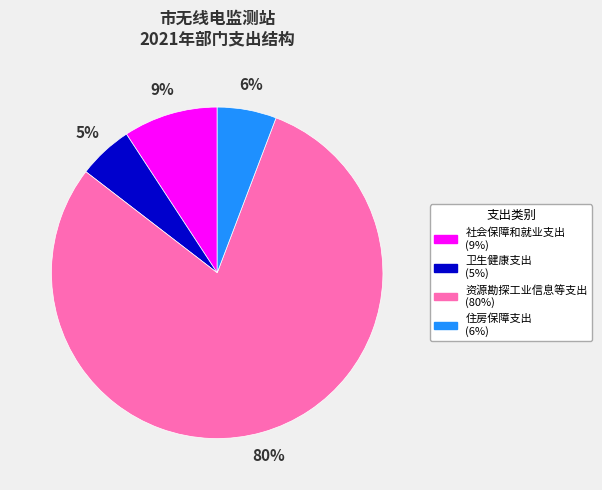

True or false: 住房保障支出 accounts for 16% of the total.

False